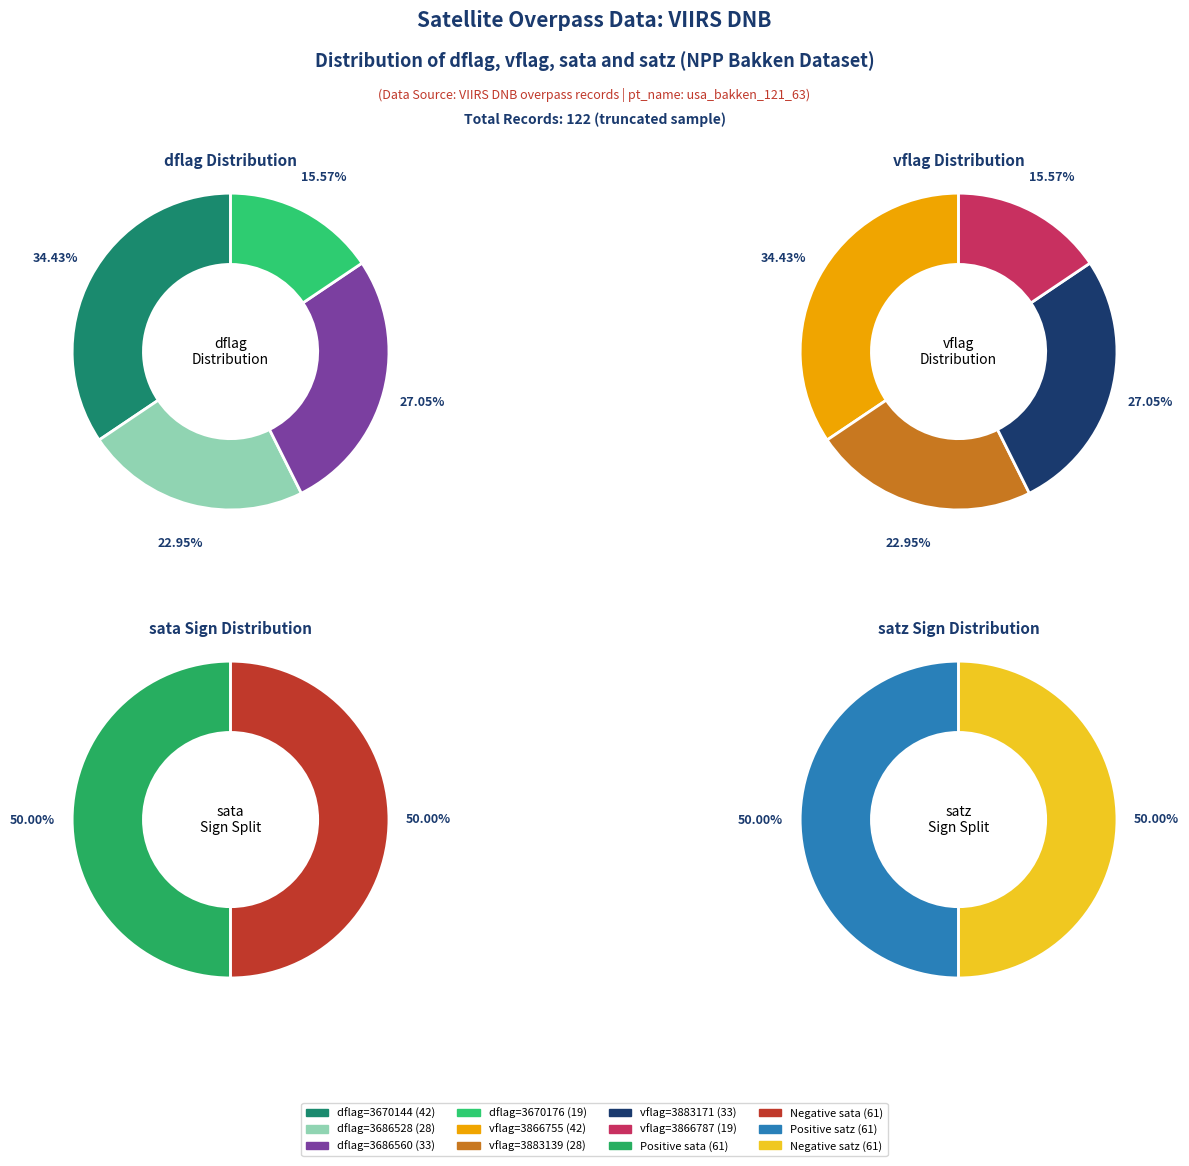

Which series has the widest spread of values?

dflag_values